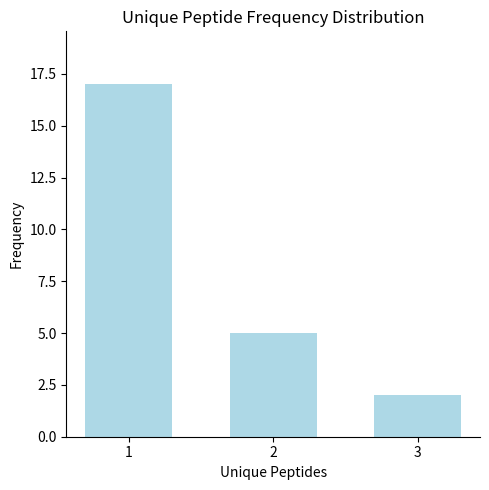

Reading left to right, what are all the values shown in this chart?

1=17	2=5	3=2